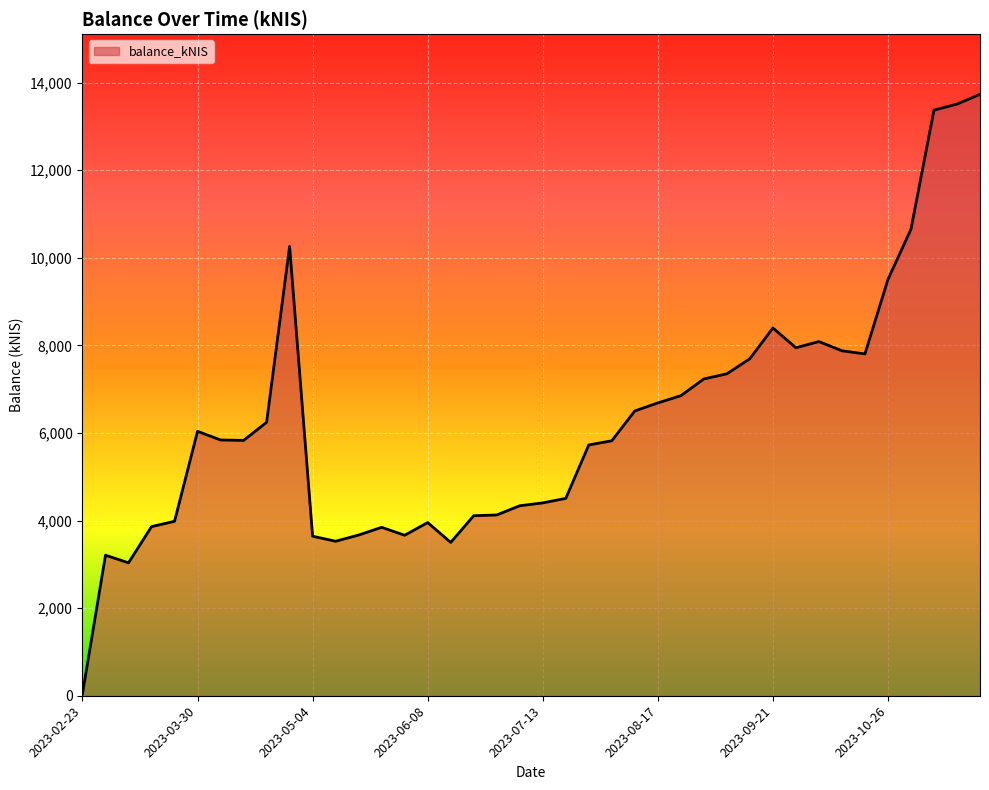

What is the difference between the maximum and minimum values?

13685.3